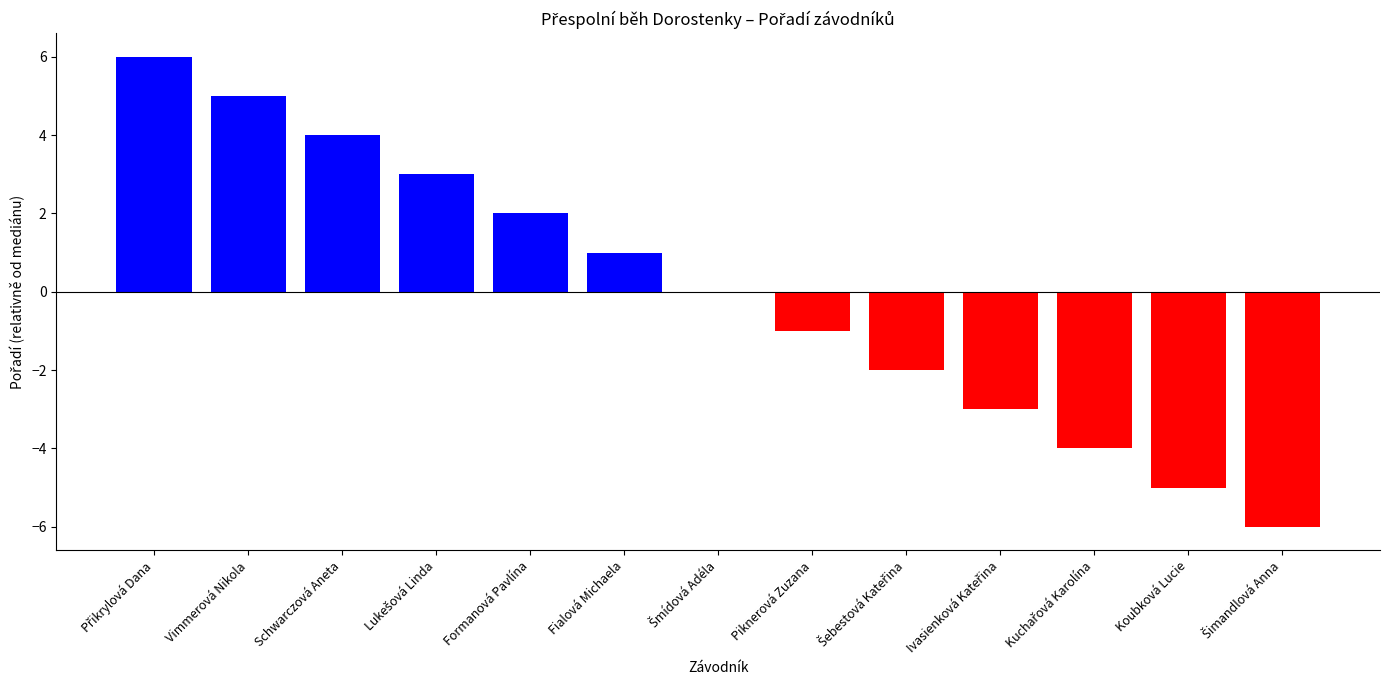

The value at Fialová Michaela is 1. True or false?

True